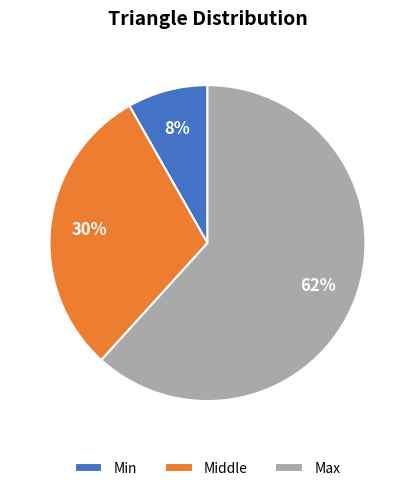

To the nearest percent, what percentage of the pie is Min?

8%